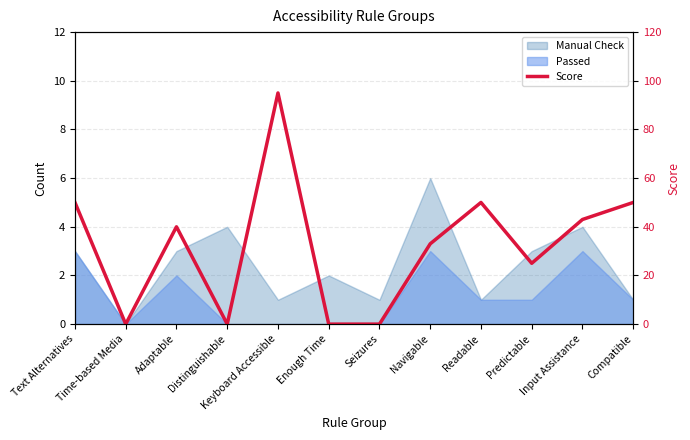

Reading left to right, list all the values displayed in this chart.

50	0	40	0	95	0	0	33	50	25	43	50